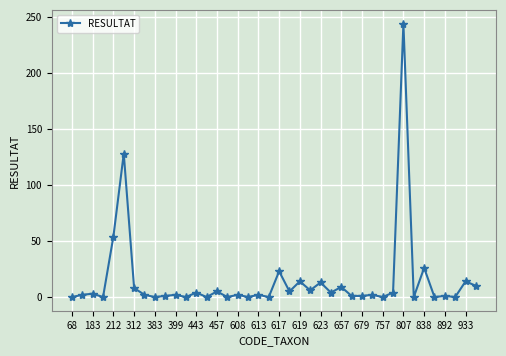

What is the greatest value displayed?

244